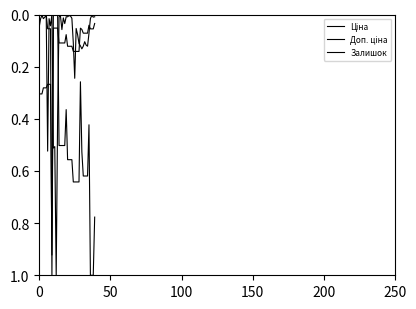

True or false: Ціна has more than 2 points higher than both neighbors.

False